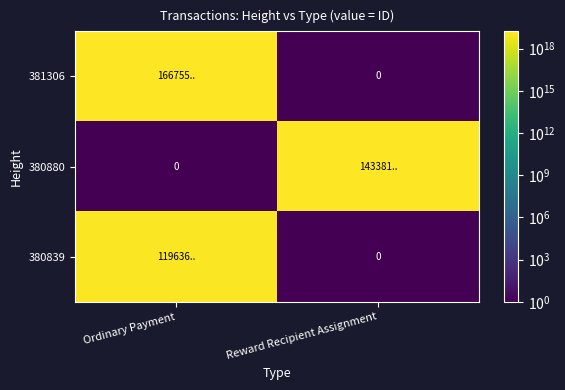

True or false: 380880 has a value of 3912832805214564352.0 at Reward Recipient Assignment.

False